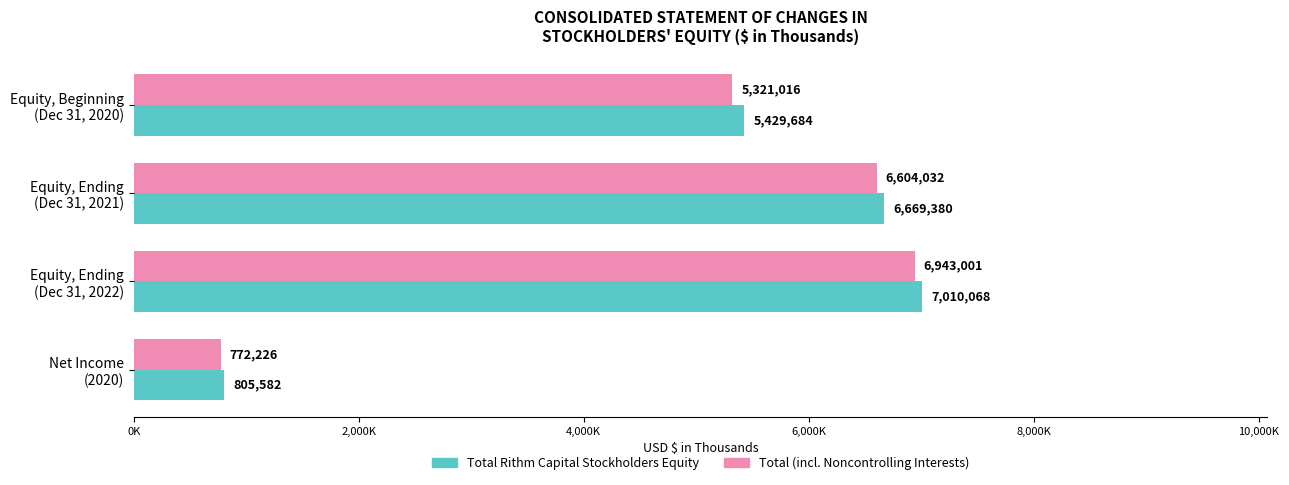

Which series has the largest total across all categories?

Total Rithm Capital Stockholders Equity